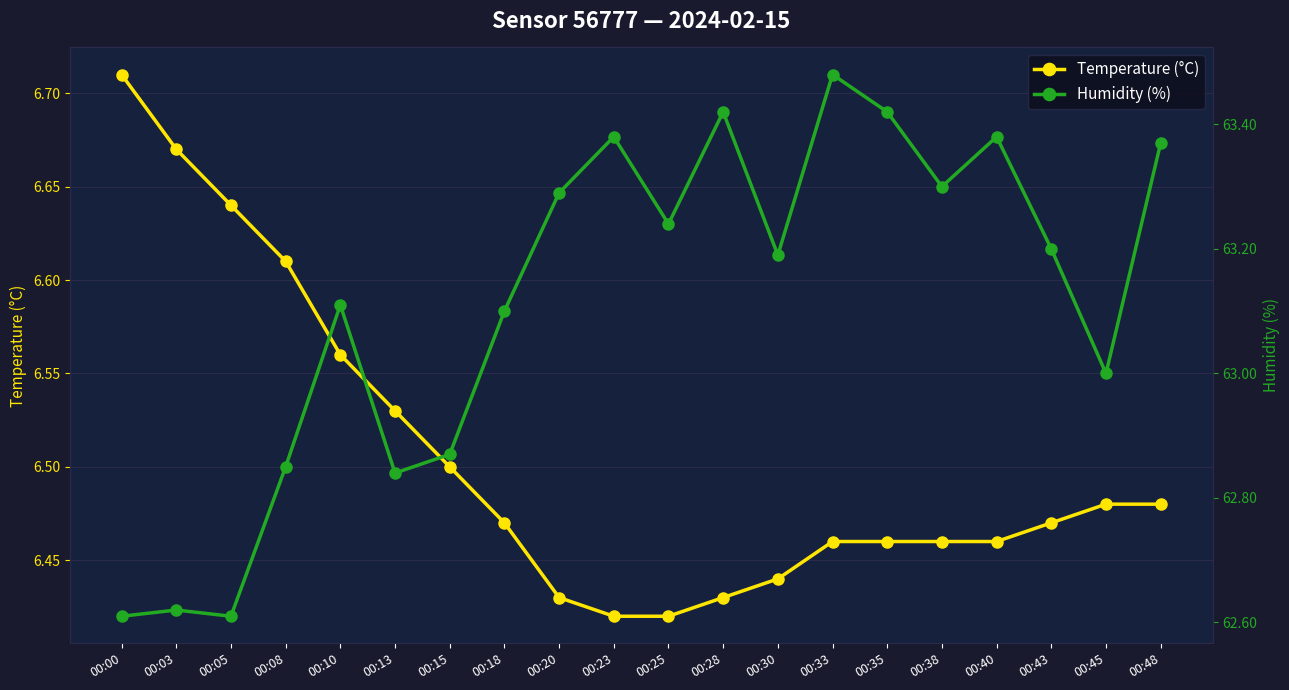

Which label corresponds to the largest value in the chart?

00:33